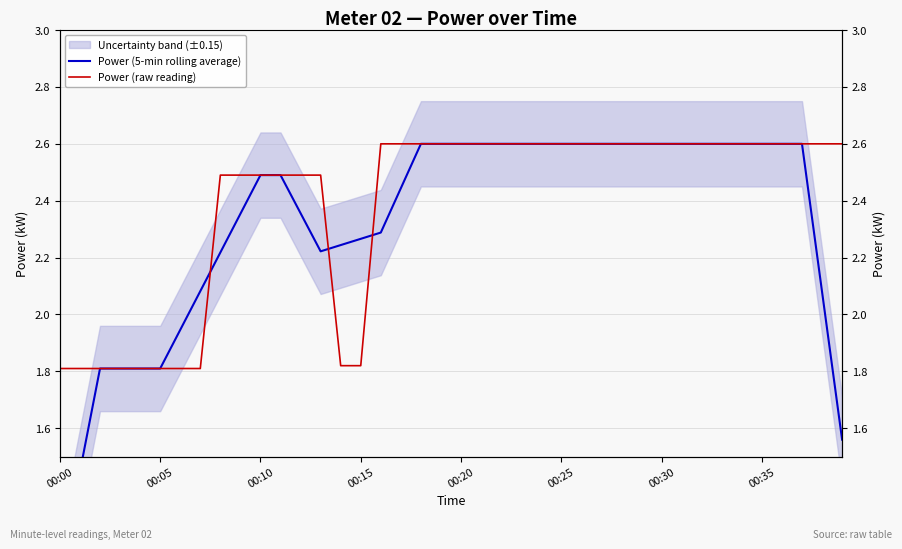

Which series ends up on top after the final intersection of Power (5-min rolling average) and Power (raw reading)?

Power (raw reading)